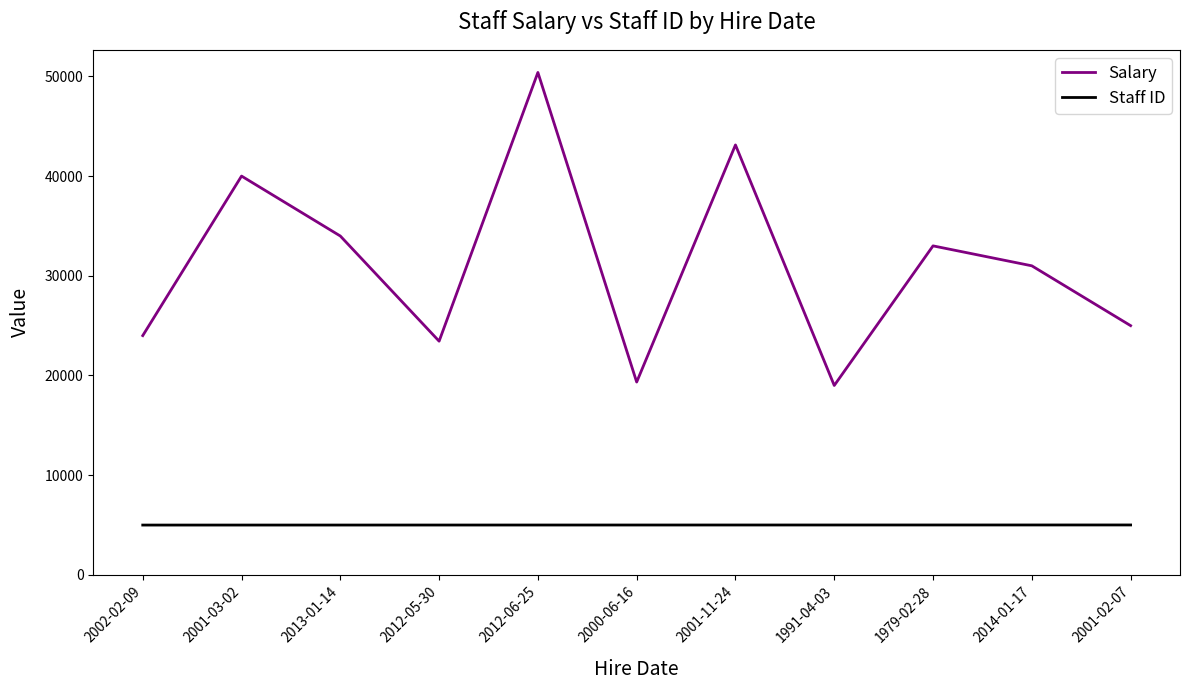

Where is Salary nearest to the value 34695?

2013-01-14